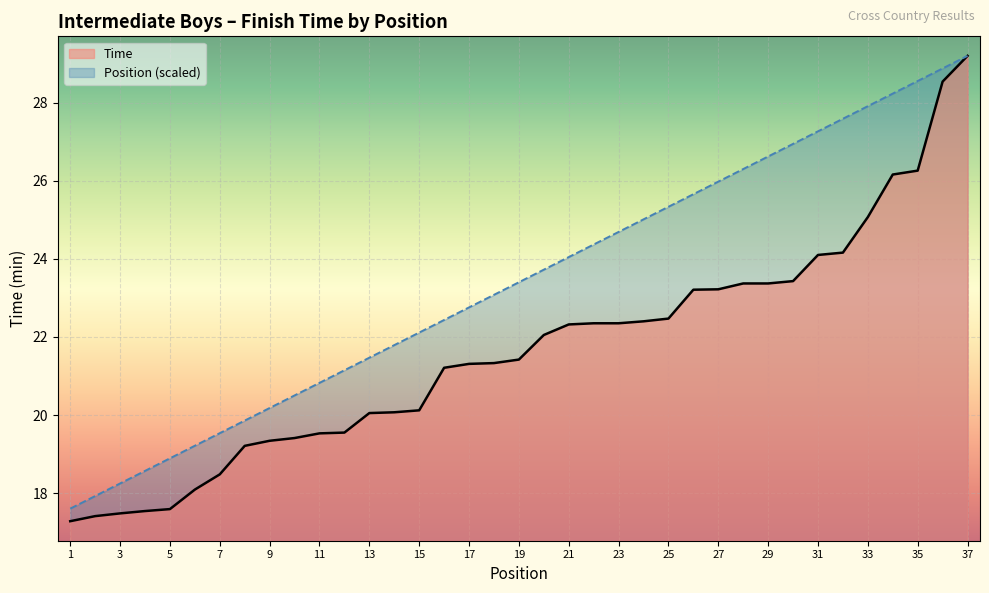

Where does the Time series first go above 21?

16